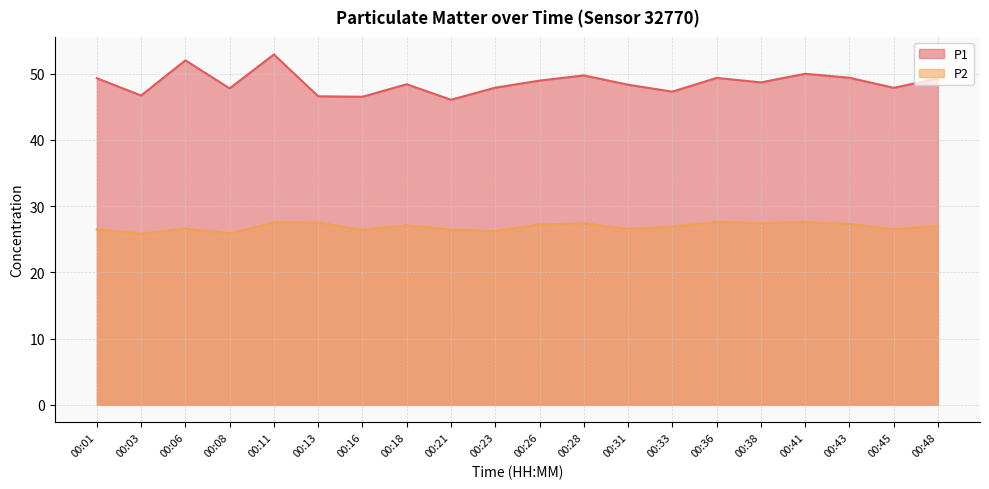

True or false: P1 has a value of 47.9 at 00:23.

True